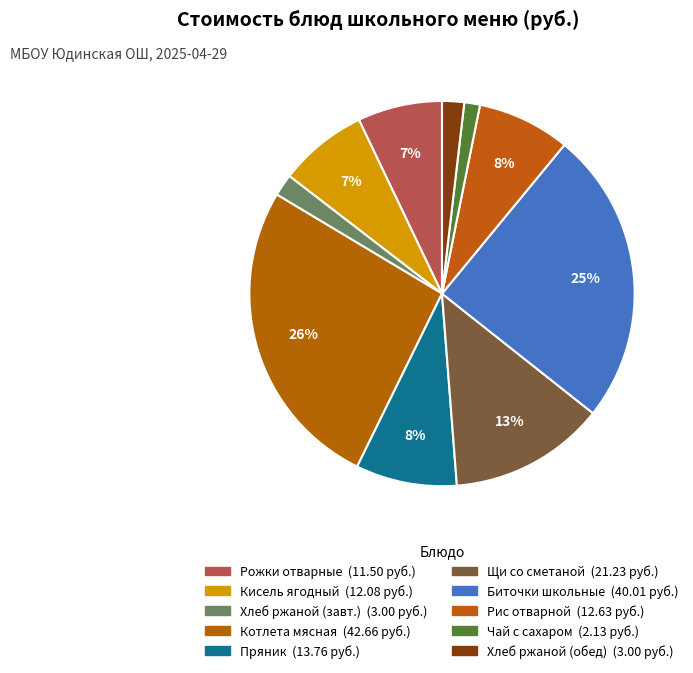

How many slices are in this pie chart?

10